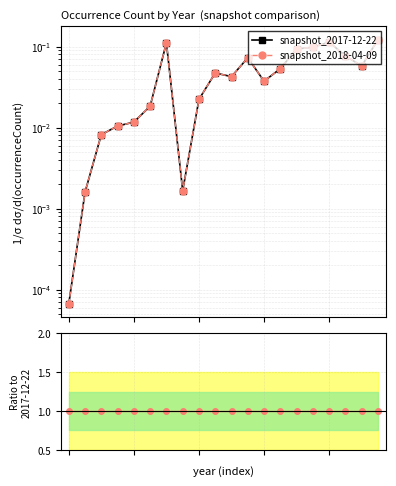

Which series has the largest range (max minus min)?

snapshot_2017-12-22